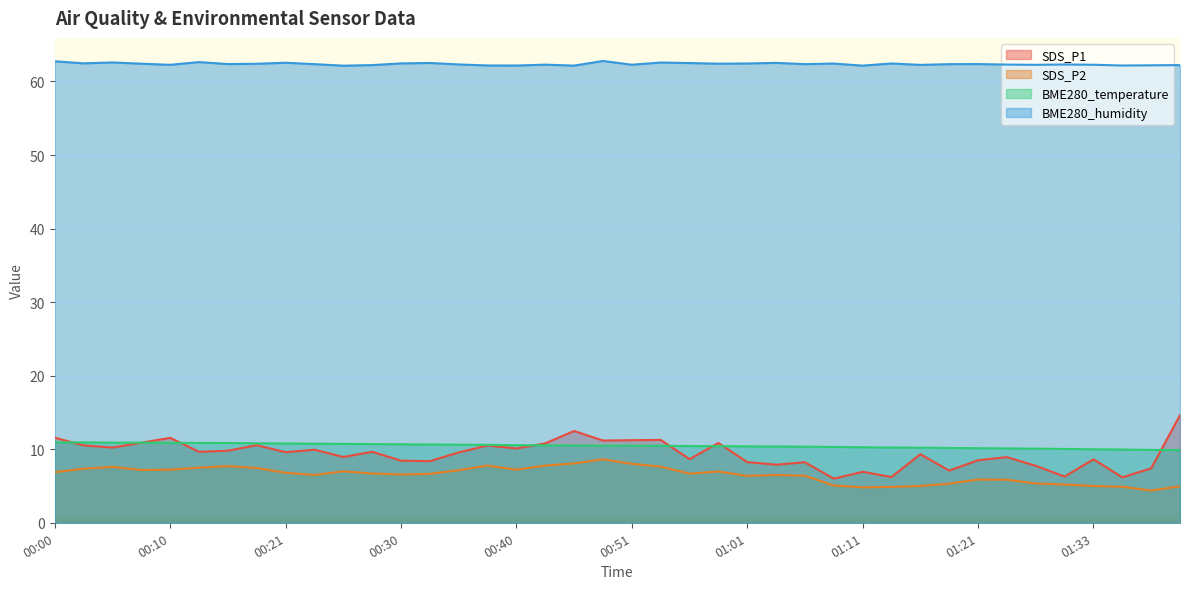

Rank the categories by SDS_P1 value from highest to lowest.

01:40, 00:45, 00:00, 00:10, 00:53, 00:51, 00:48, 00:08, 00:59, 00:43, 00:18, 00:03, 00:38, 00:05, 00:40, 00:23, 00:15, 00:13, 00:28, 00:21, 00:35, 01:16, 00:26, 01:24, 00:56, 01:33, 01:21, 00:30, 00:33, 01:01, 01:06, 01:04, 01:27, 01:38, 01:19, 01:11, 01:30, 01:14, 01:35, 01:09